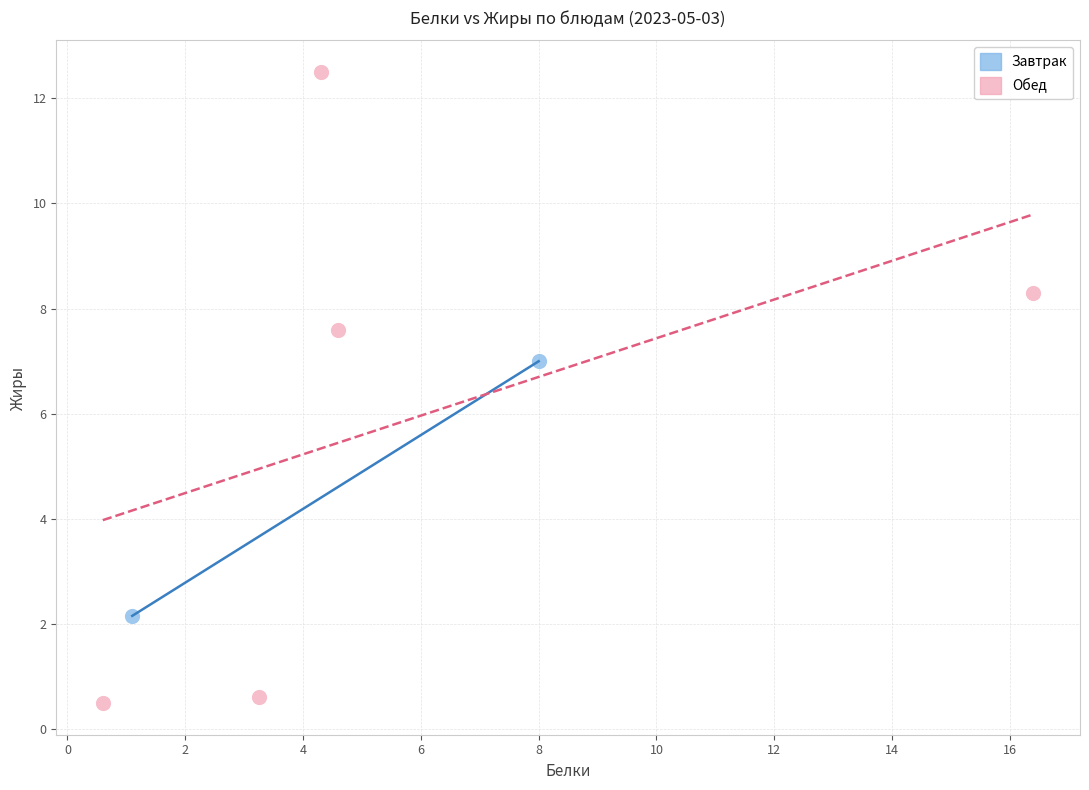

What are all the series names shown in the legend?

Завтрак, Обед